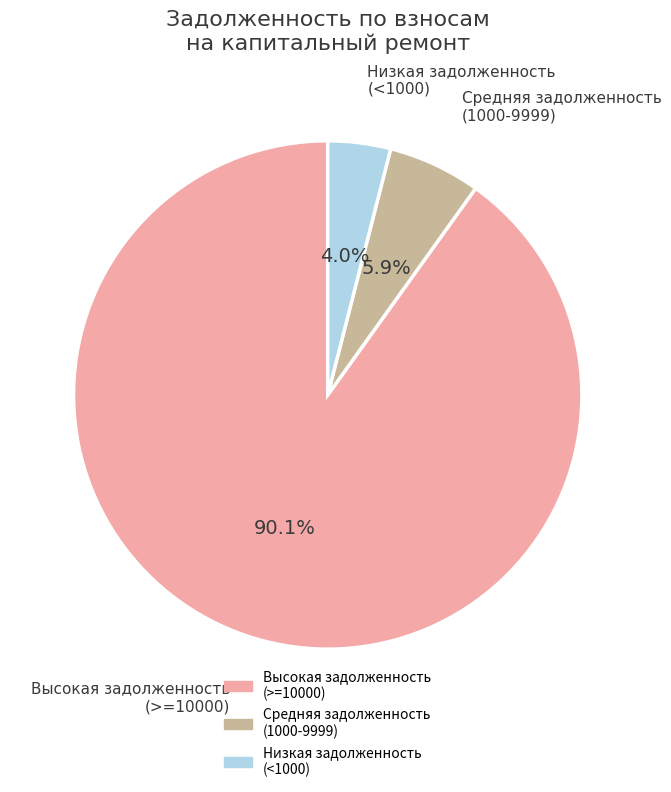

How many slices are in this pie chart?

3